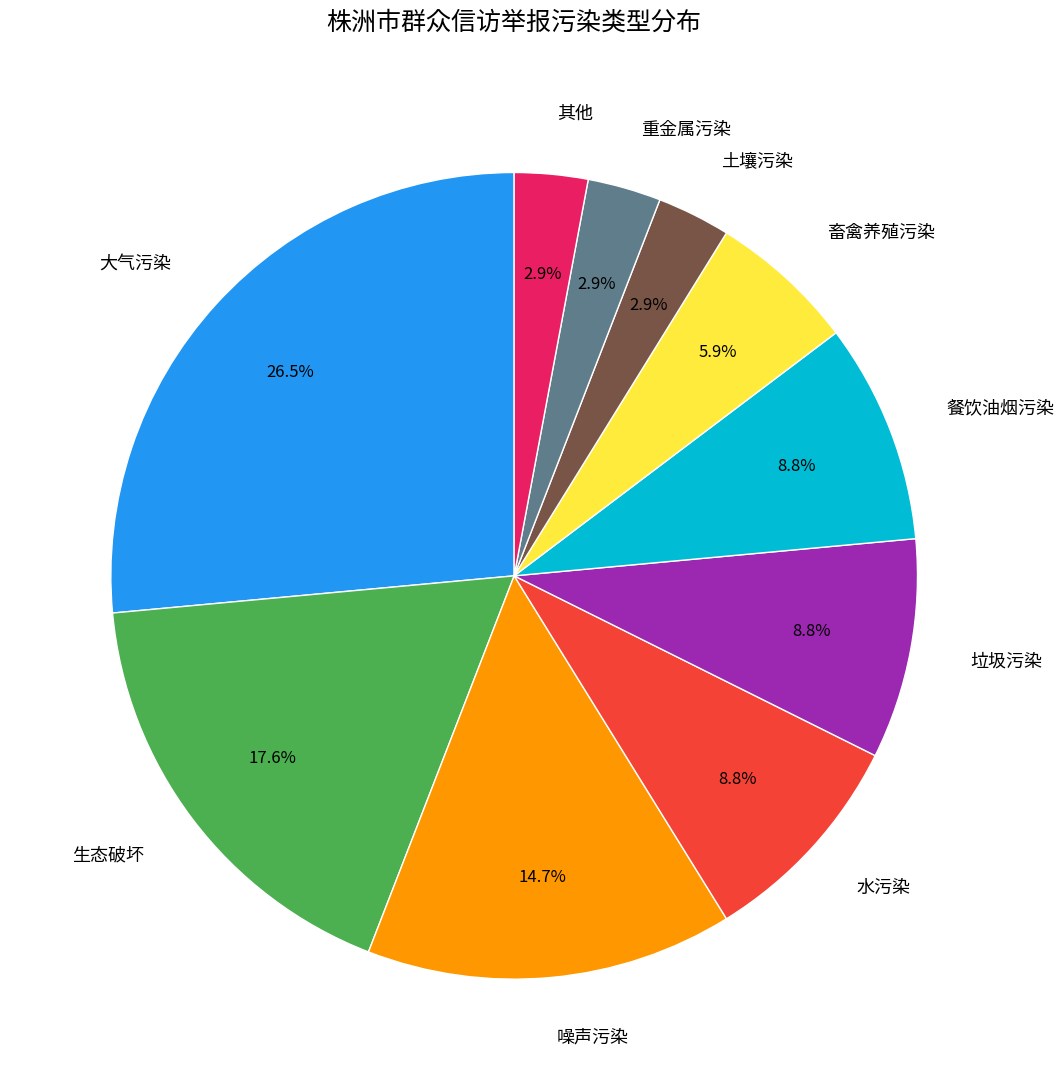

What is the largest slice in the pie chart?

大气污染